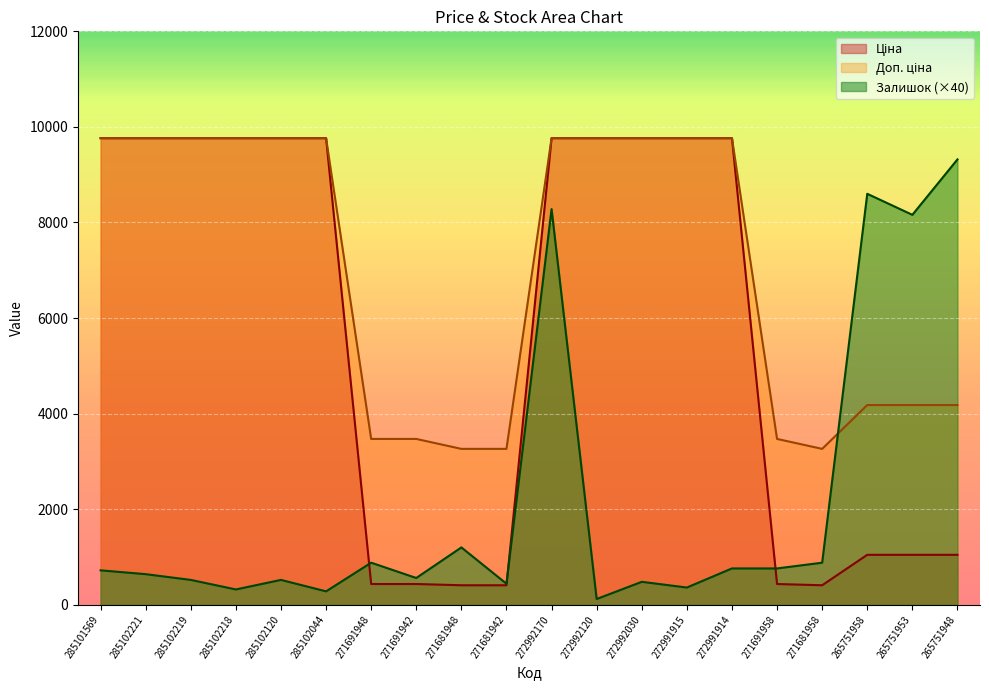

How many data points does each series have?

20